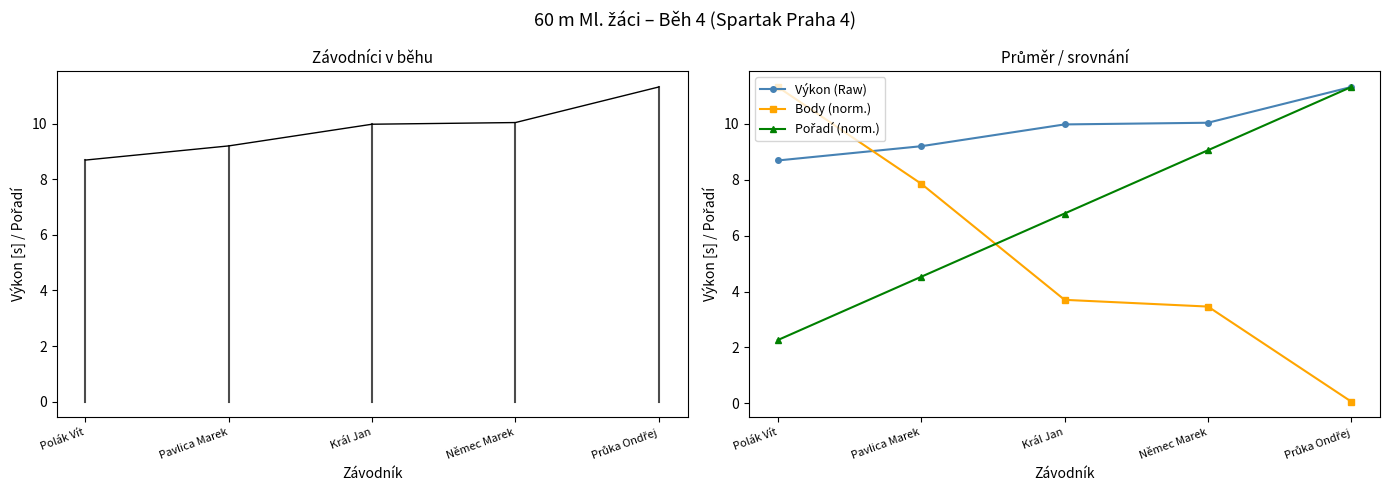

Reading left to right, list all the values displayed in this chart.

Výkon: Polák Vít=8.7	Pavlica Marek=9.2	Král Jan=10.0	Němec Marek=10.0	Průka Ondřej=11.3
Výkon (Raw): Polák Vít=8.7	Pavlica Marek=9.2	Král Jan=10.0	Němec Marek=10.0	Průka Ondřej=11.3
Body (norm.): Polák Vít=11.3	Pavlica Marek=7.9	Král Jan=3.7	Němec Marek=3.5	Průka Ondřej=0.1
Pořadí (norm.): Polák Vít=2.3	Pavlica Marek=4.5	Král Jan=6.8	Němec Marek=9.1	Průka Ondřej=11.3